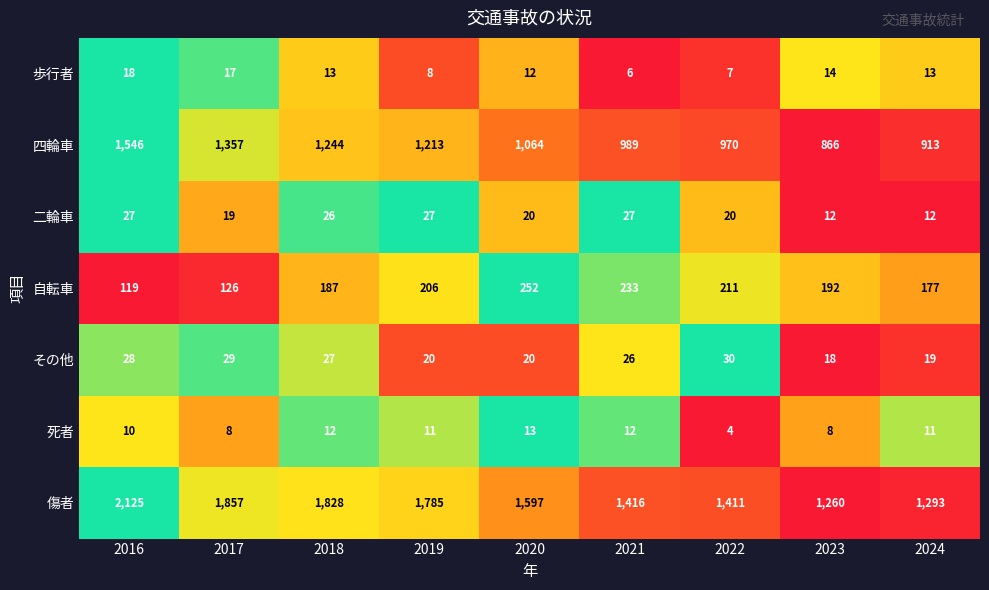

At which category is the sum across all series the highest?

2016